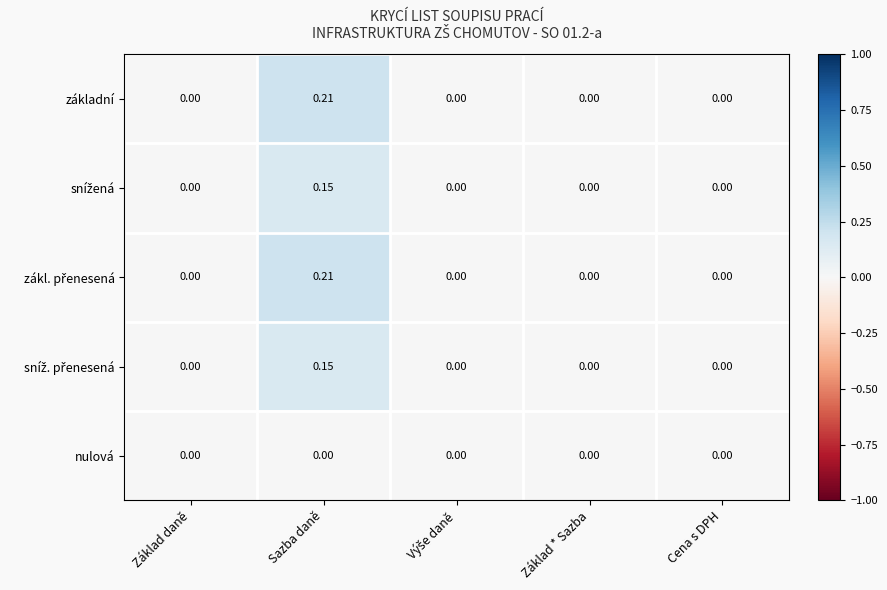

At which category is the sum across all series the highest?

Sazba daně